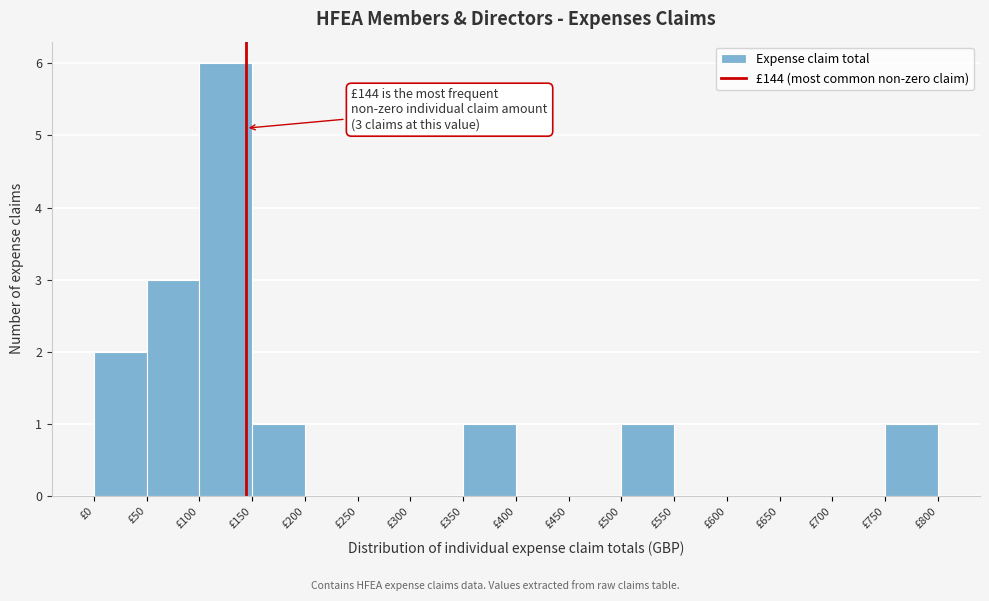

Over which range of the x-axis is the bar tallest?

100 to 150